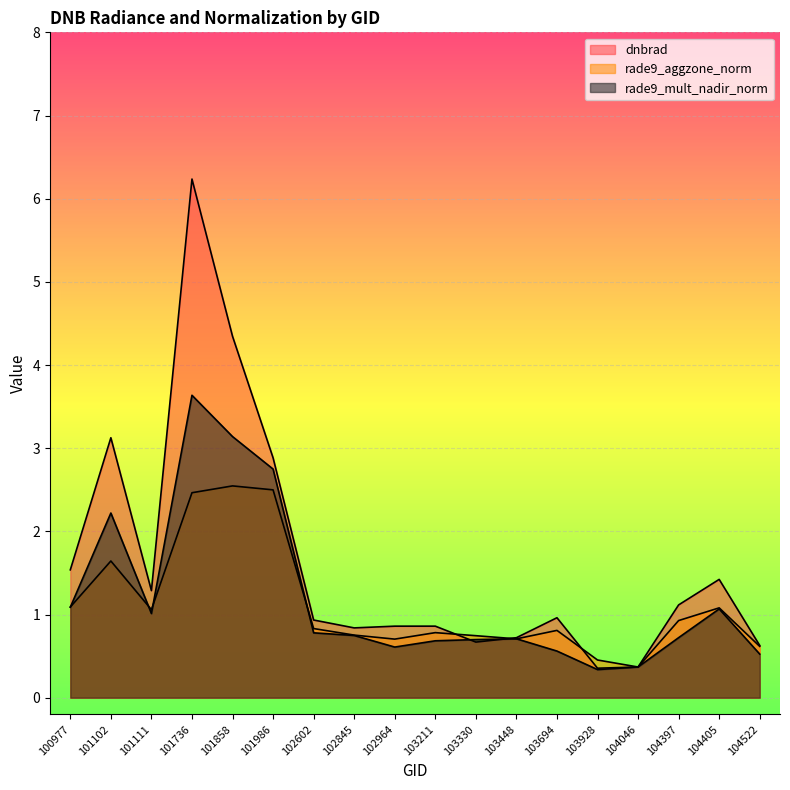

How many distinct data groups are displayed?

3